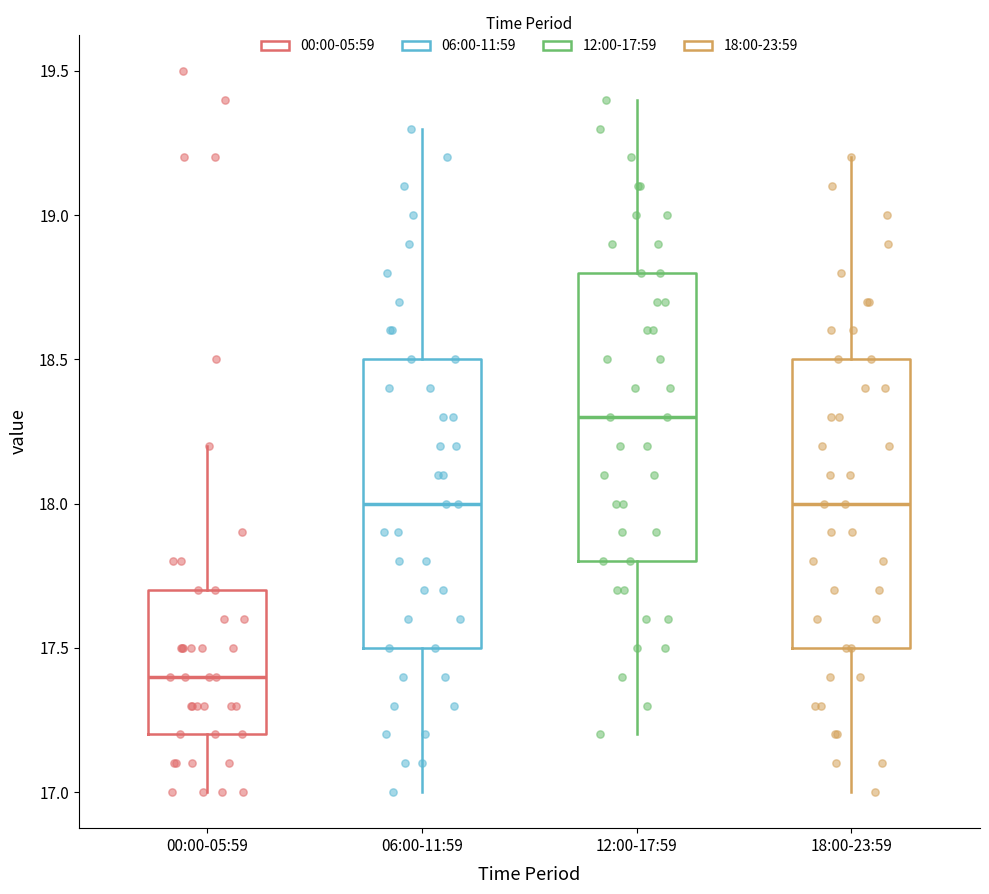

Reading left to right, read every box against the y-axis: the position of its median line, the range the box covers, and the ends of its whiskers. The values are not printed on the chart, so give them approximately, as read against the axis.

00:00-05:59: median 17.4, box 17.2 to 17.7, whiskers 17.0 to 18.2
06:00-11:59: median 18.0, box 17.5 to 18.5, whiskers 17.0 to 19.3
12:00-17:59: median 18.3, box 17.8 to 18.8, whiskers 17.2 to 19.4
18:00-23:59: median 18.0, box 17.5 to 18.5, whiskers 17.0 to 19.2